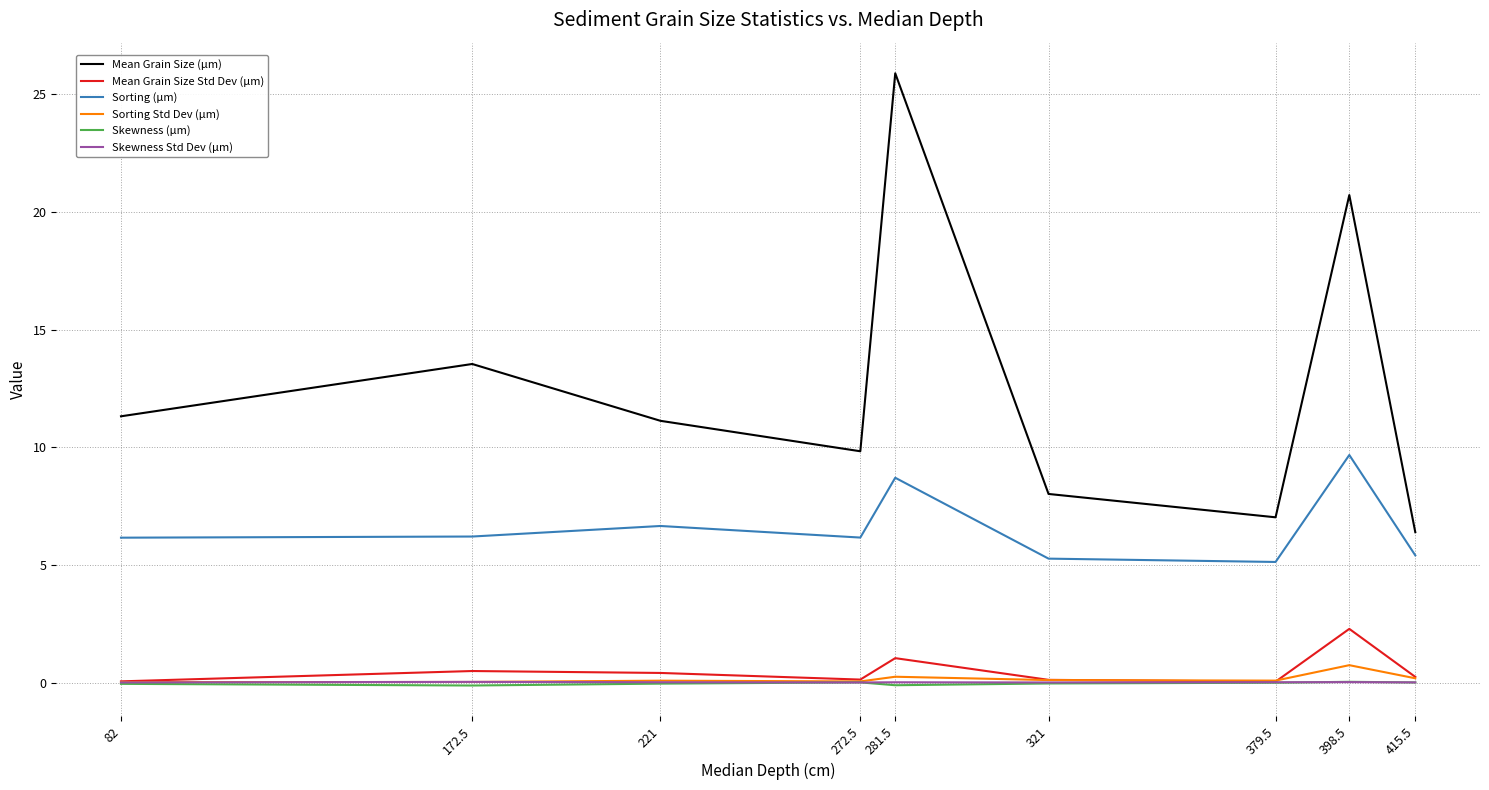

Which series has the largest total across all categories?

Mean Grain Size (µm)